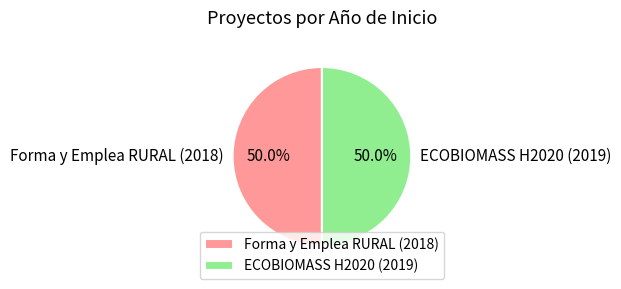

To the nearest percent, what percentage of the pie is Forma y Emplea RURAL (2018)?

50%